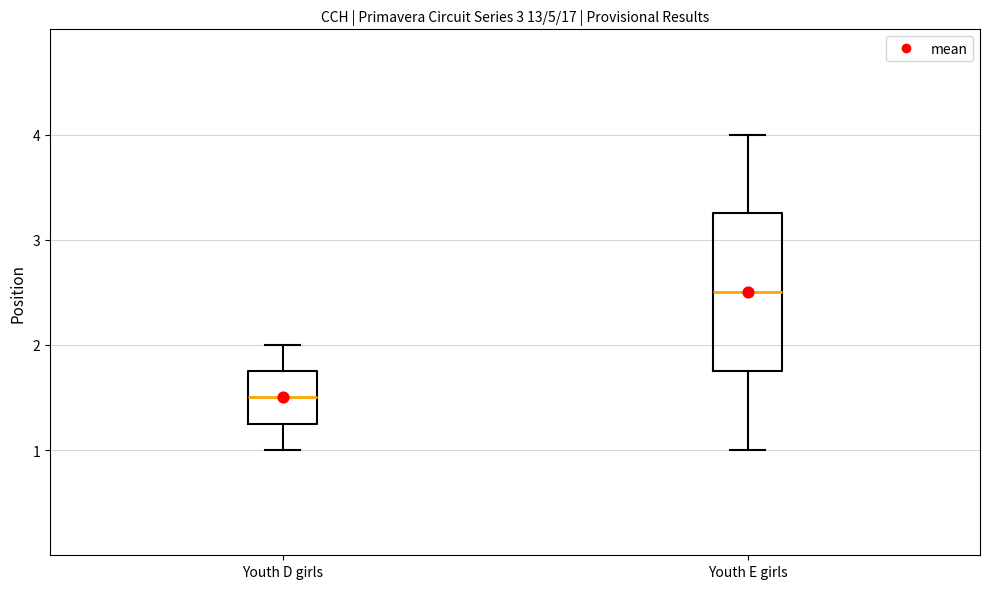

Comparing the boxes themselves (not the whiskers), which one is the tallest?

Youth E girls